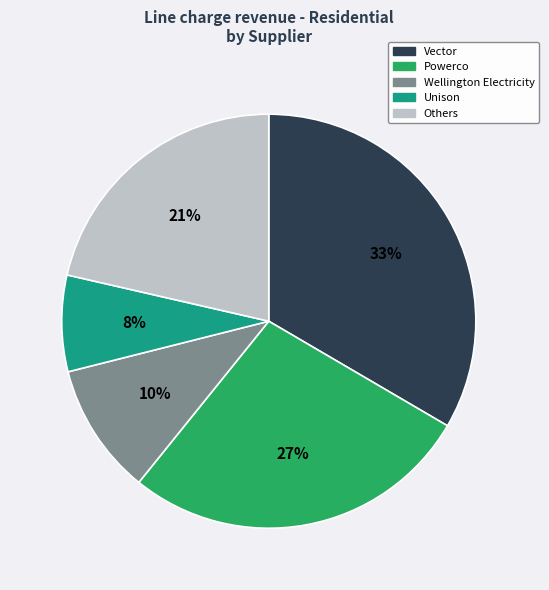

Is there any slice that represents more than half of the pie?

No